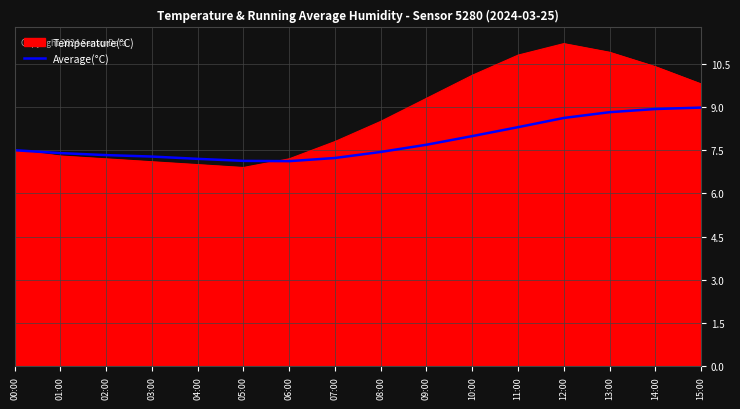

Which series has the largest range (max minus min)?

Temperature(°C)